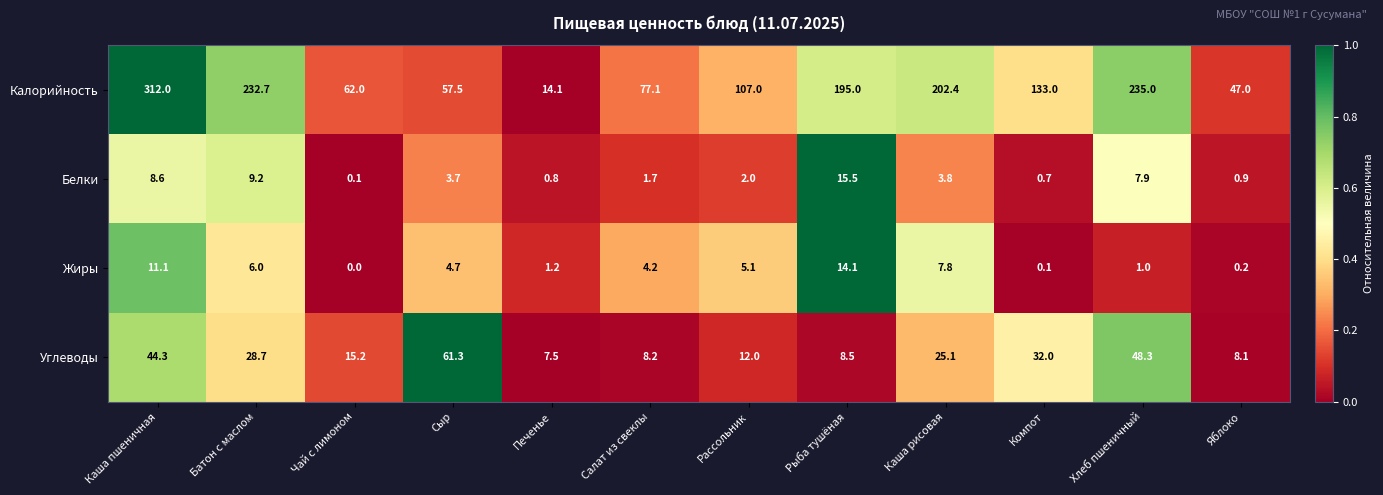

Where does the Калорийность series first go above 133?

Каша пшеничная